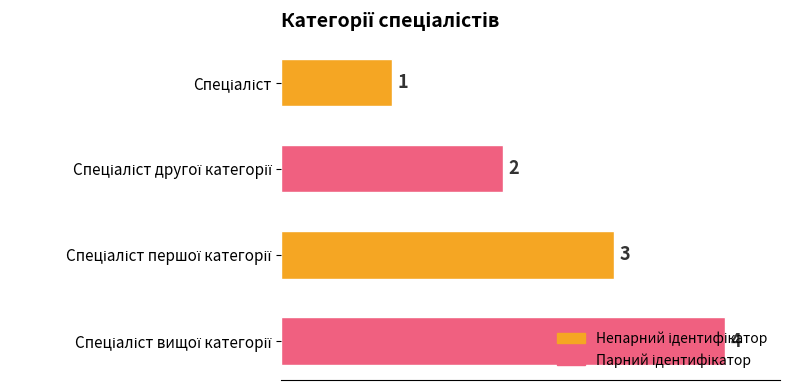

What is the sum of all values?

10